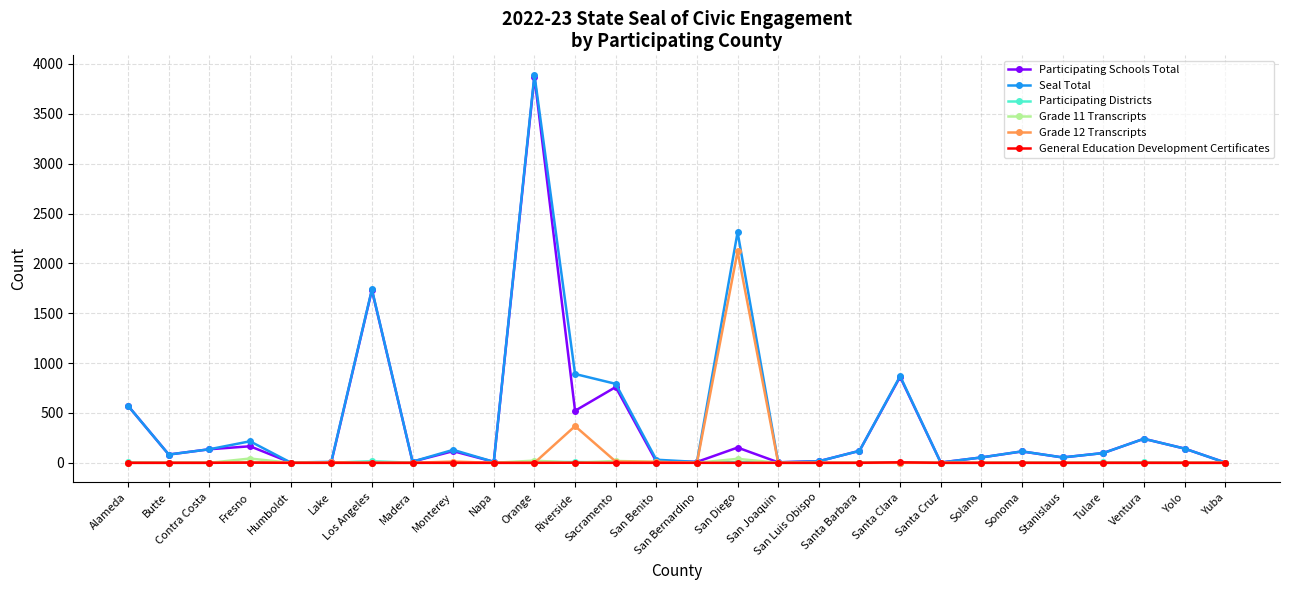

Is it true that Participating Schools Total equals 587 at Santa Clara?

False